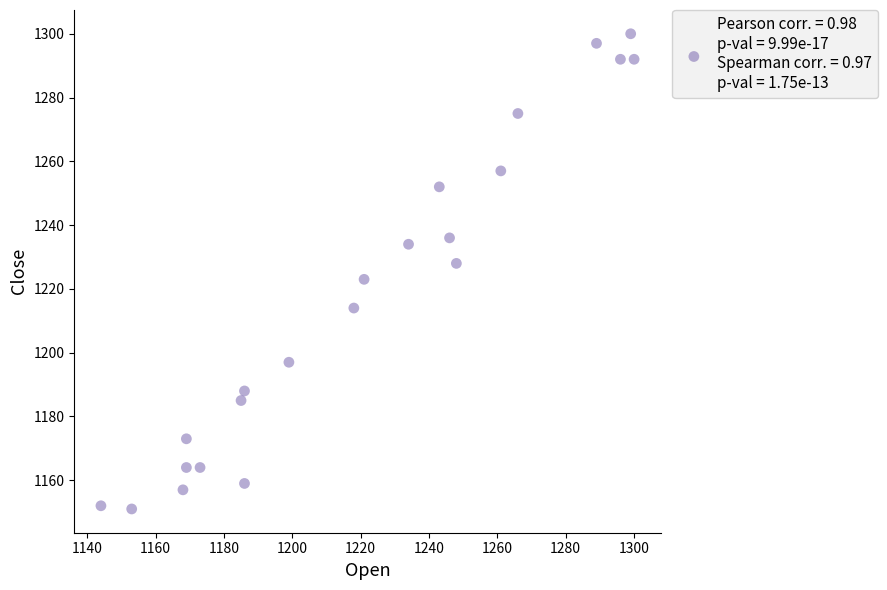

What is the range of Y values (max minus min)?

149